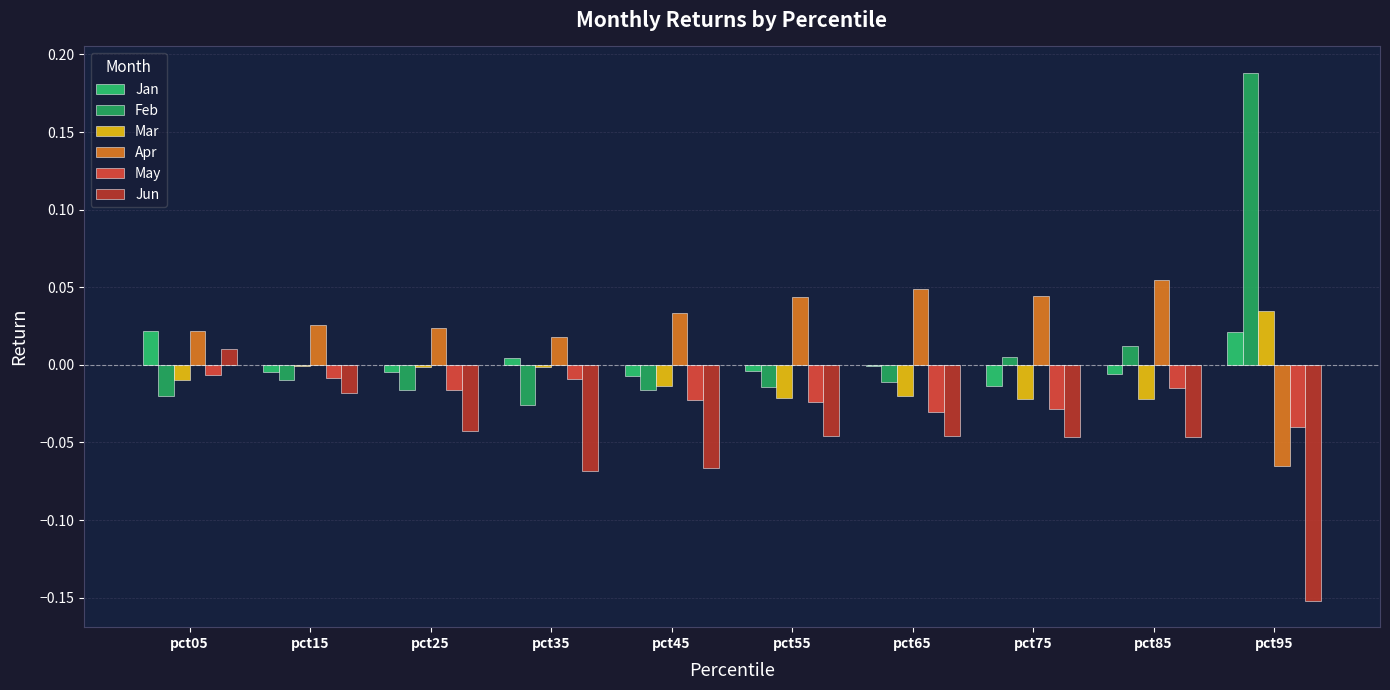

Are the bars grouped side by side (vs. stacked)?

Yes